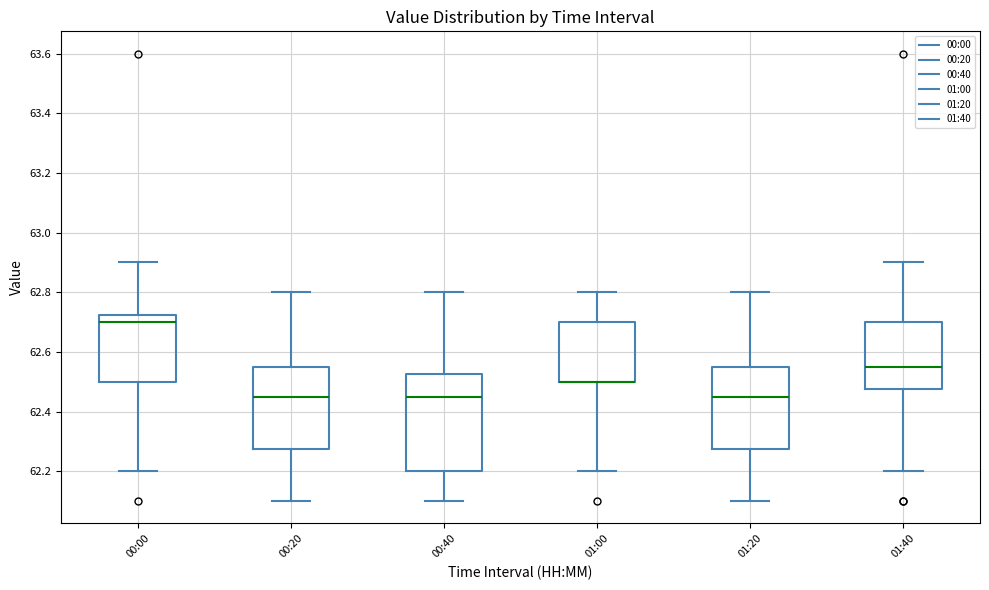

Reading left to right, transcribe this box plot: for each box, give where its median line is, the range the box spans, and where its two whiskers end, as read against the y-axis. The values are not printed on the chart, so give them approximately, as read against the axis.

00:00: median 62.70, box 62.50 to 62.72, whiskers 62.20 to 62.90
00:20: median 62.46, box 62.28 to 62.56, whiskers 62.10 to 62.80
00:40: median 62.46, box 62.20 to 62.52, whiskers 62.10 to 62.80
01:00: median 62.50 (drawn on the box's lower edge), box 62.50 to 62.70, whiskers 62.20 to 62.80
01:20: median 62.46, box 62.28 to 62.56, whiskers 62.10 to 62.80
01:40: median 62.56, box 62.48 to 62.70, whiskers 62.20 to 62.90